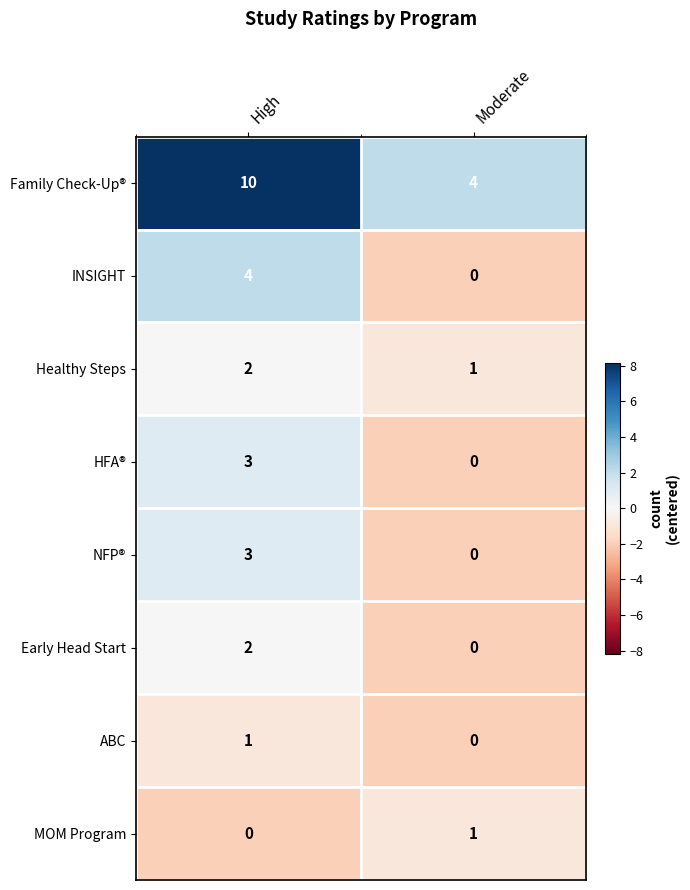

At which category is the sum across all series the highest?

High